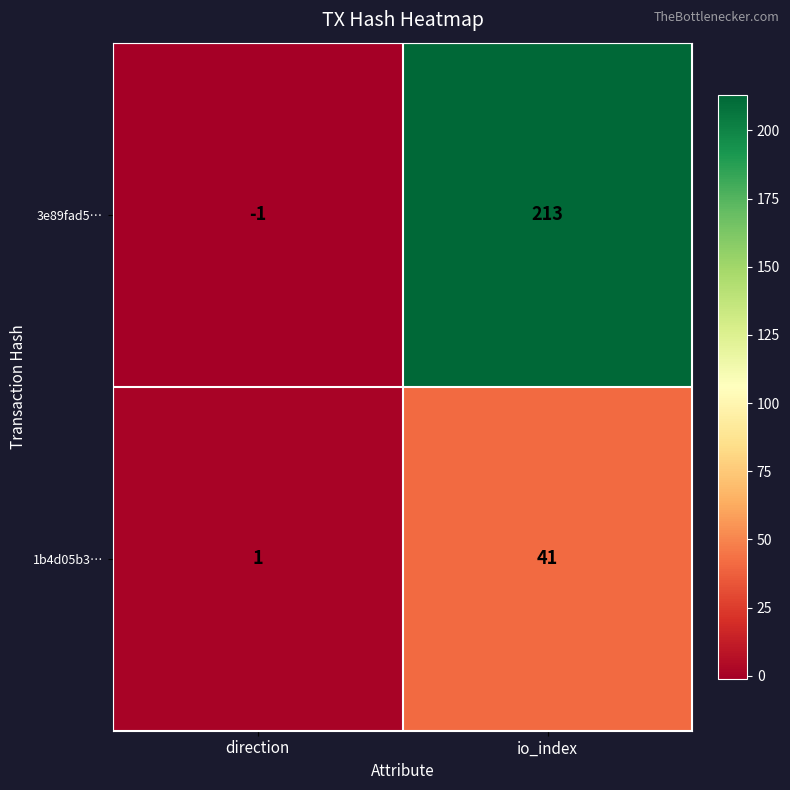

True or false: 1b4d05b3… has a value of 41 at io_index.

True